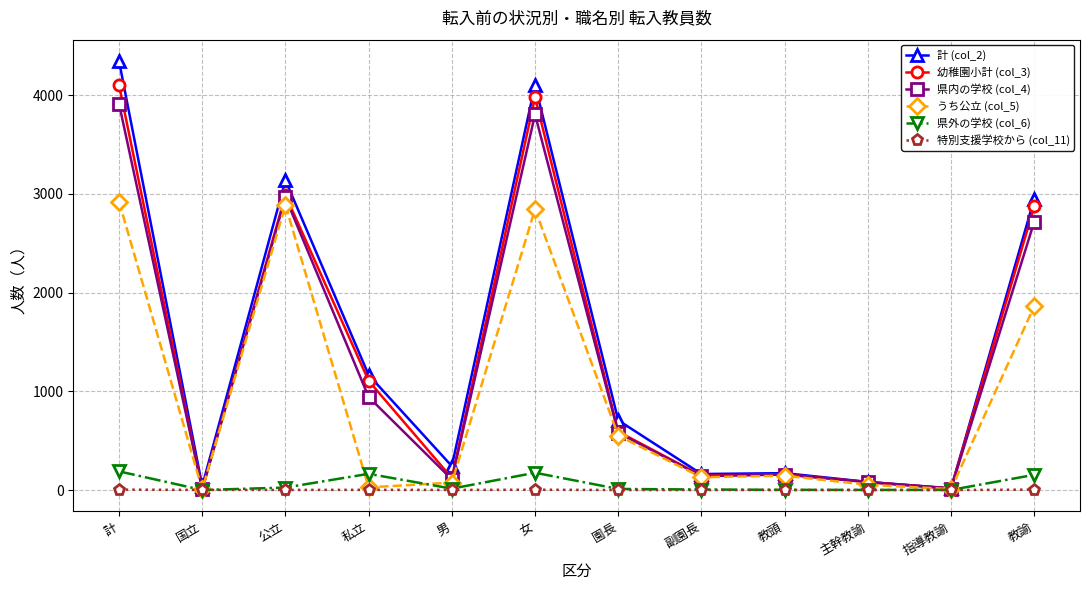

At 女, list the series in order from smallest to largest.

特別支援学校から (col_11), 県外の学校 (col_6), うち公立 (col_5), 県内の学校 (col_4), 幼稚園小計 (col_3), 計 (col_2)